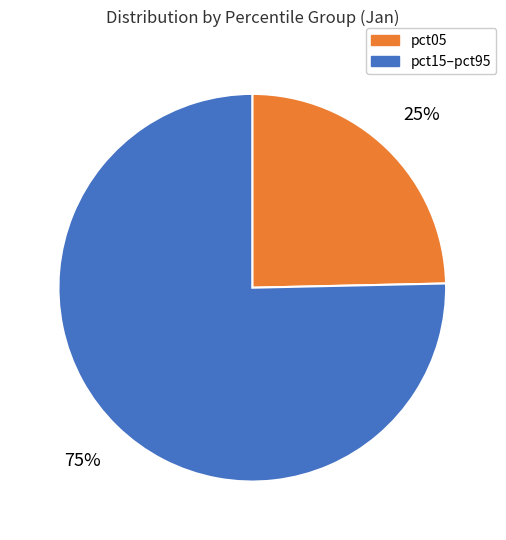

Is there a majority slice in this chart?

Yes